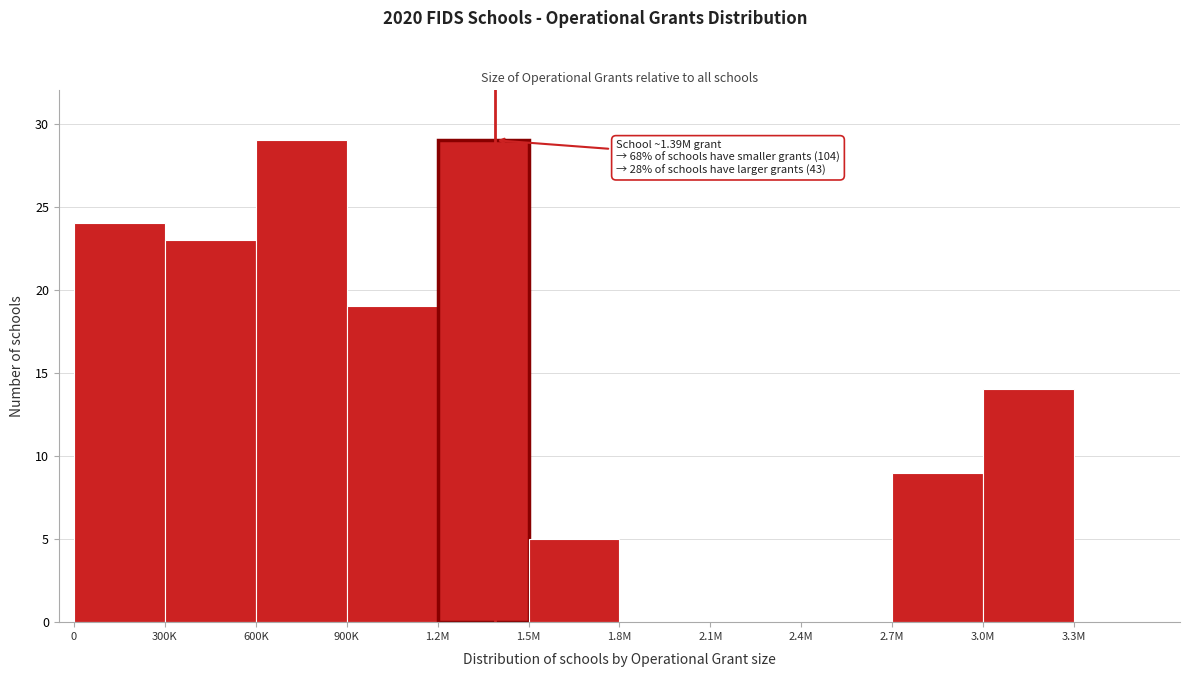

Reading left to right, what are all the values shown in this chart?

0=24	300K=23	600K=29	900K=19	1.2M=29	1.5M=5	1.8M=0	2.1M=0	2.4M=0	2.7M=9	3.0M=14	3.3M=0